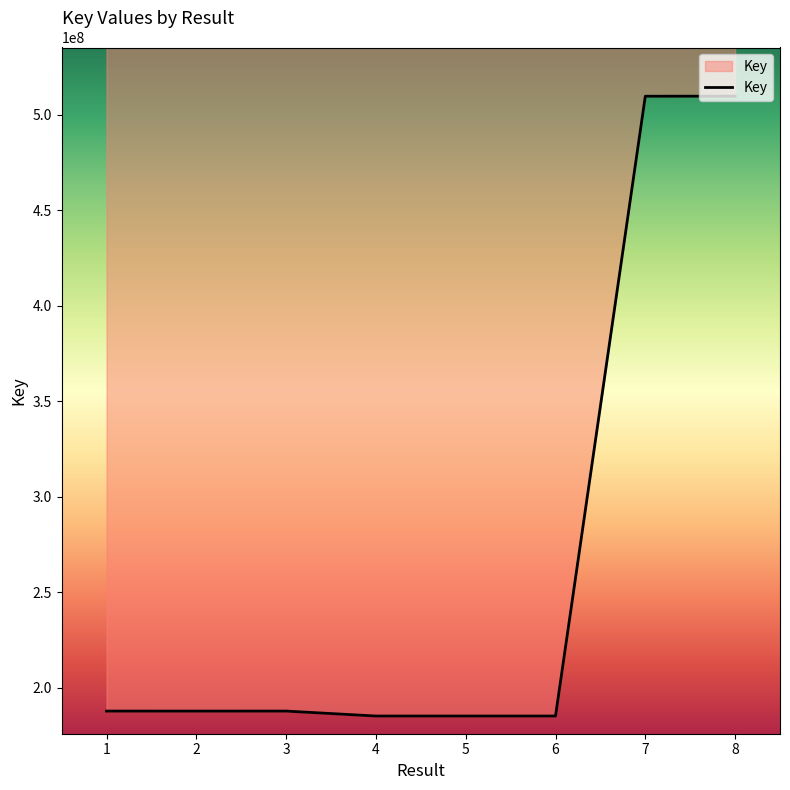

What value does the data have at 8?

509846047